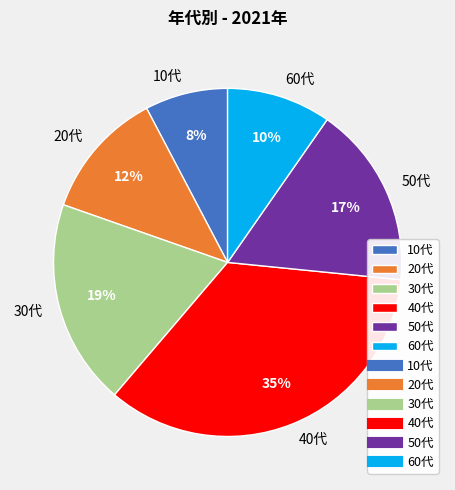

To the nearest percent, what is the combined percentage of 20代 and 50代?

29%